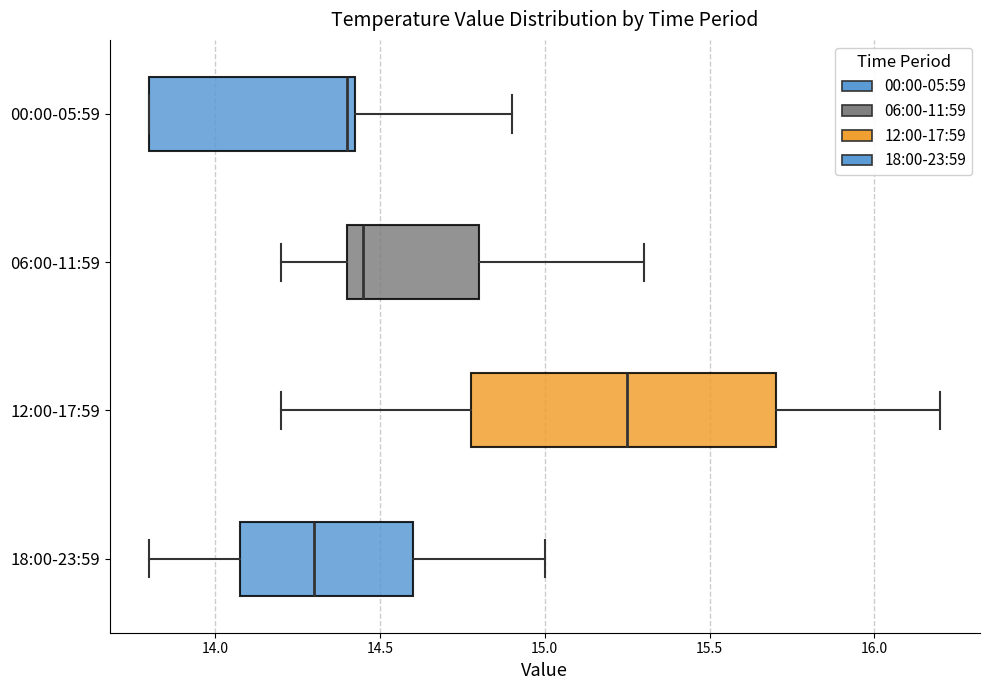

Where is the left edge of the box for 18:00-23:59 on the x-axis? The values are not printed on the chart, so give them approximately, as read against the axis.

14.10